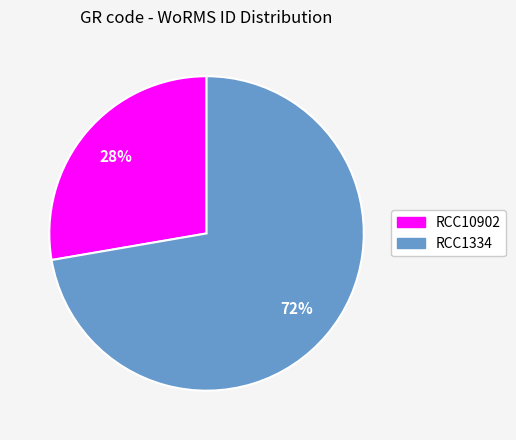

How many slices are in this pie chart?

2